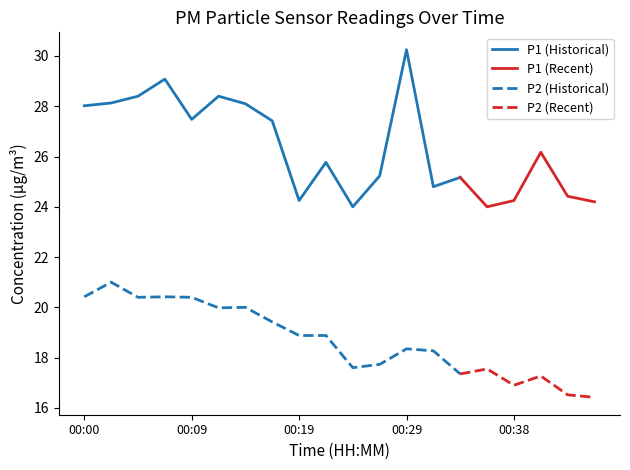

True or false: P1 and P2 cross at least once.

False